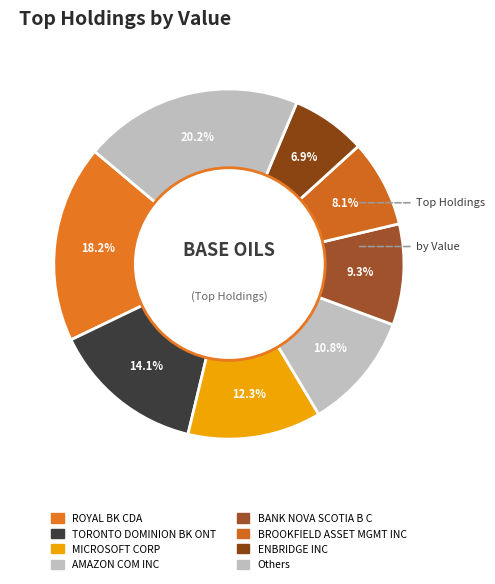

To the nearest percent, what is the average slice percentage?

12%